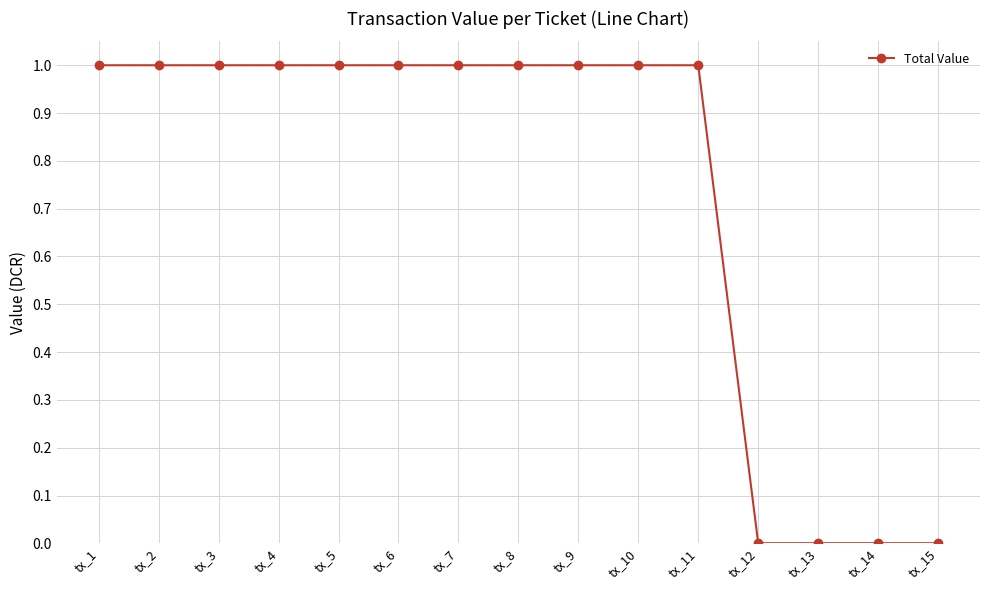

What is the maximum value shown in the chart?

1.0